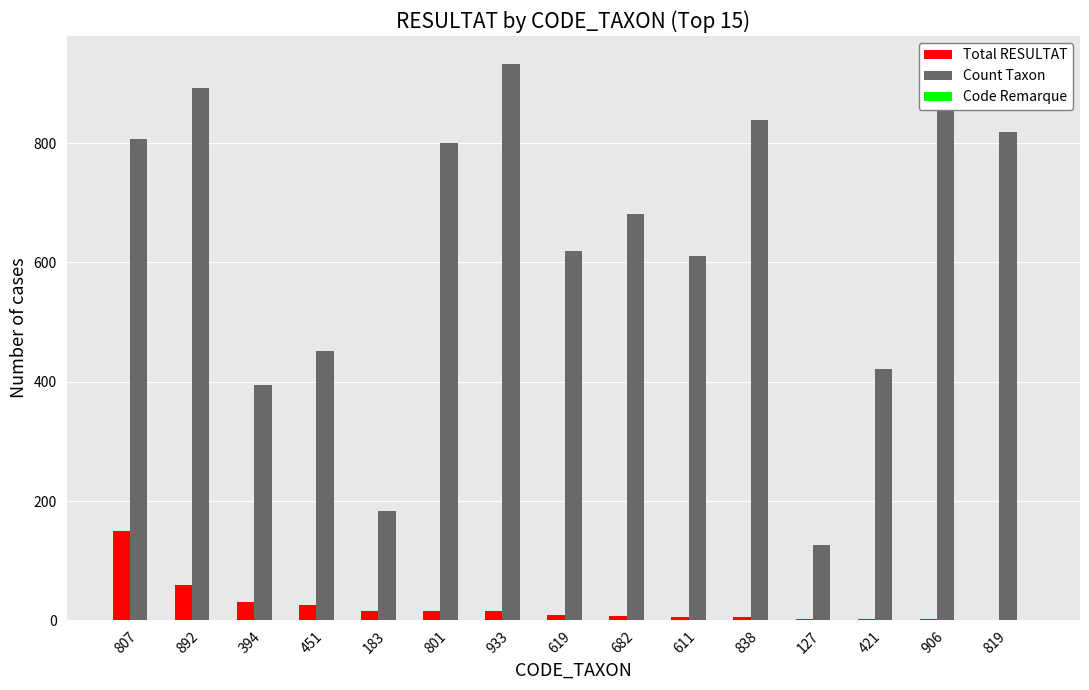

Are the bars horizontal?

No